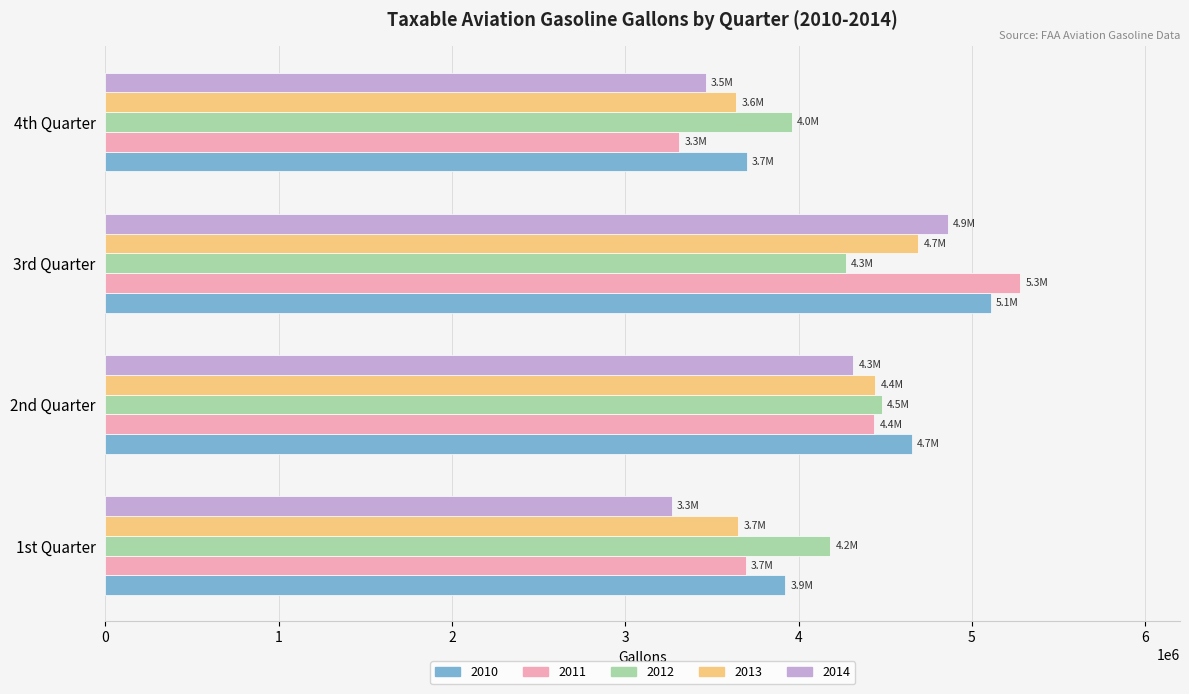

Rank the categories by 2011 value from highest to lowest.

3rd Quarter, 2nd Quarter, 1st Quarter, 4th Quarter